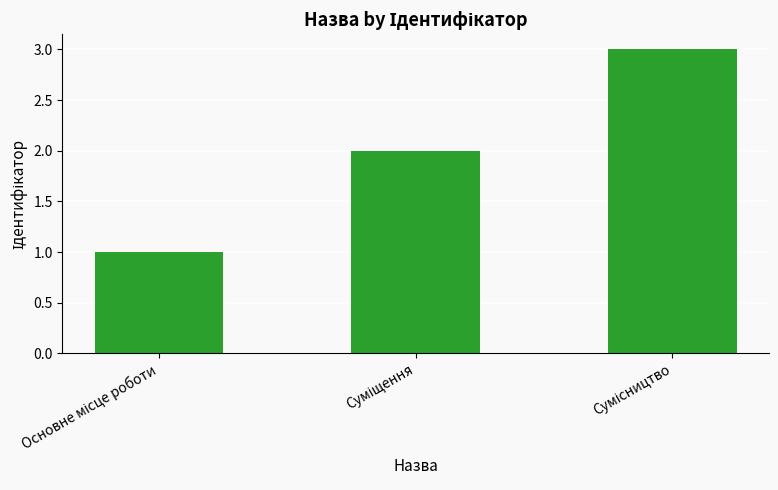

What is the maximum value shown in the chart?

3